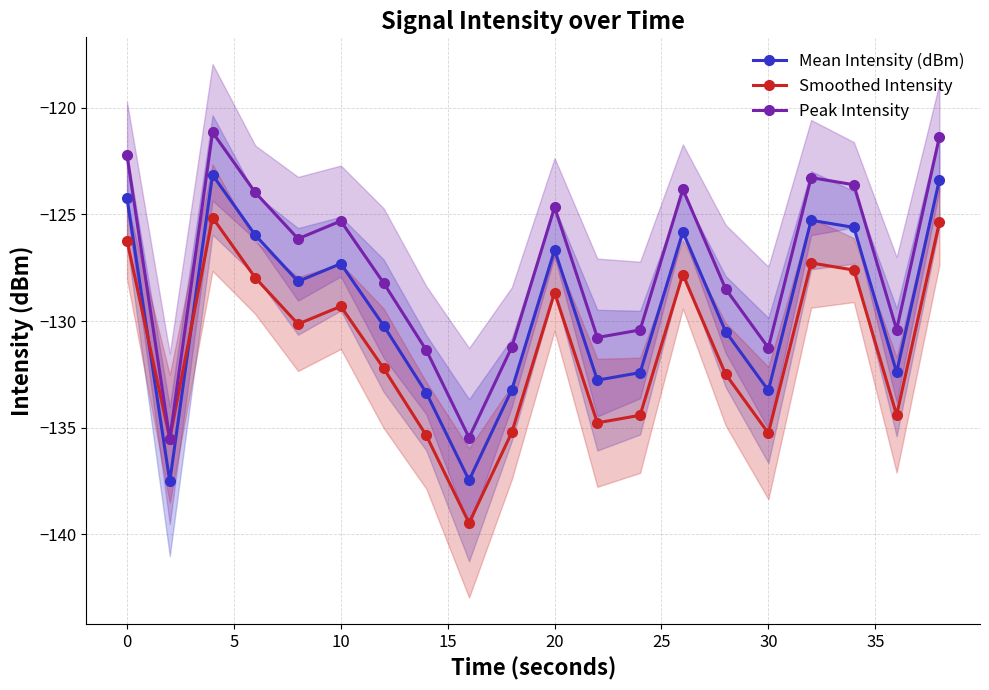

Which series has the largest total across all categories?

Peak Intensity